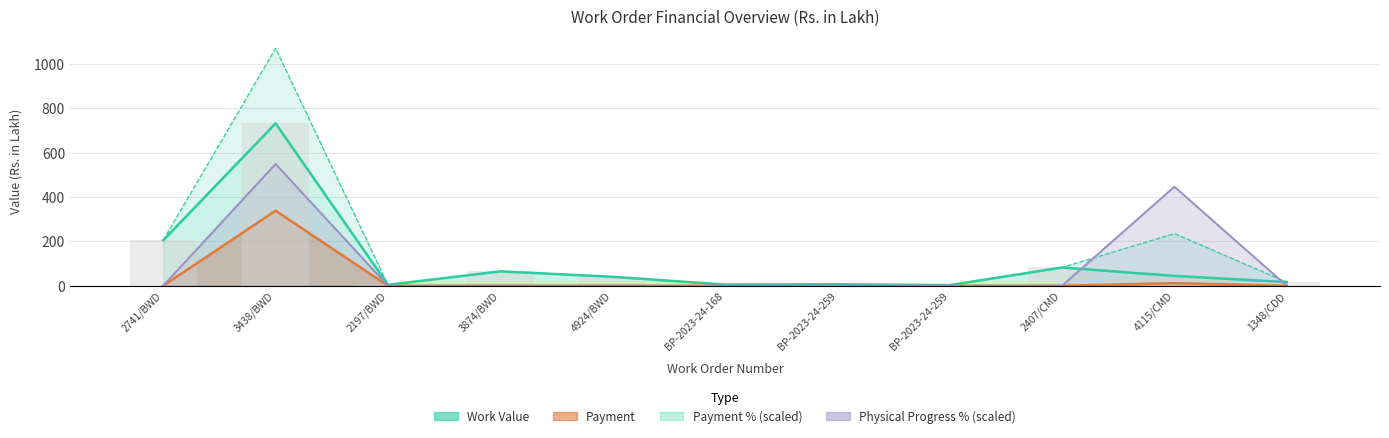

Are the bars grouped side by side (vs. stacked)?

Yes